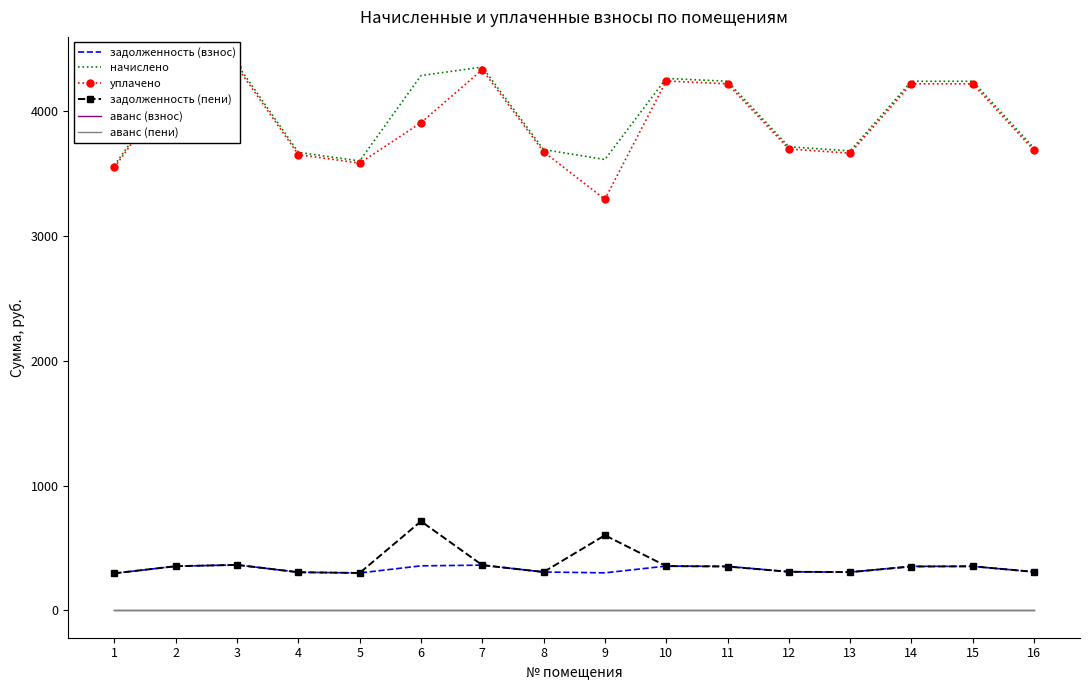

Between 2 and 9, which series saw the biggest shift?

уплачено